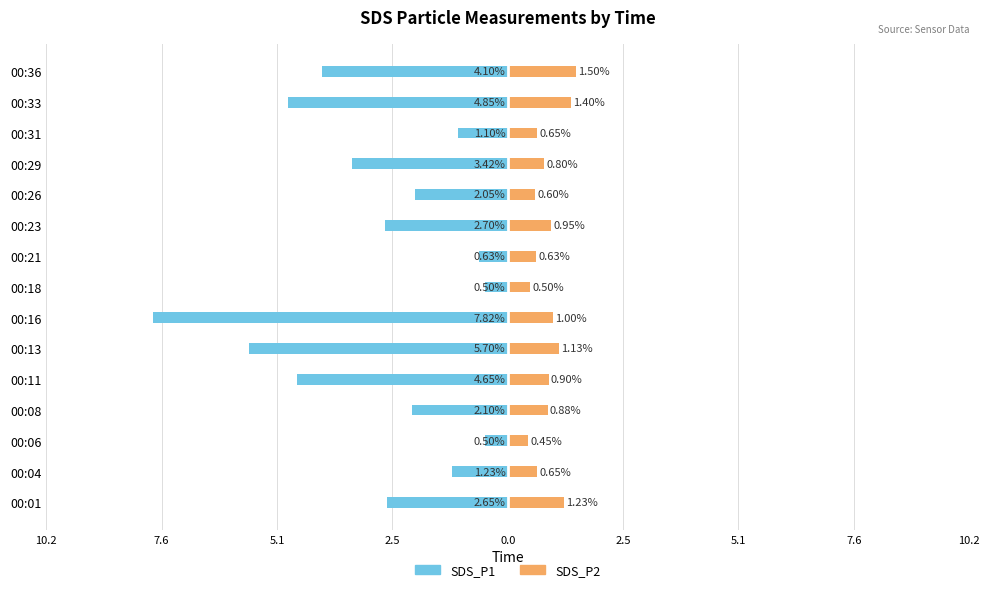

How many distinct data groups are displayed?

2